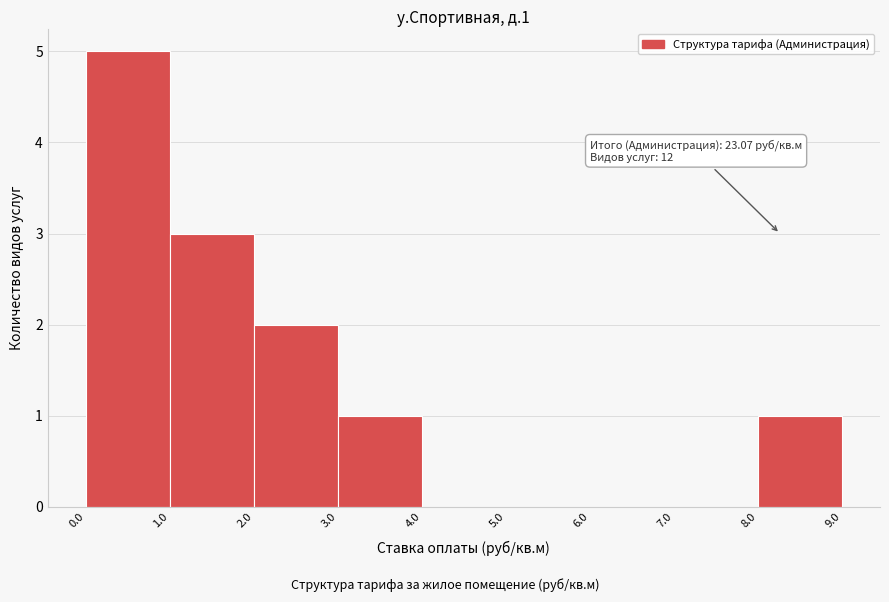

Which range on the x-axis has the tallest bar?

0.0 to 1.0